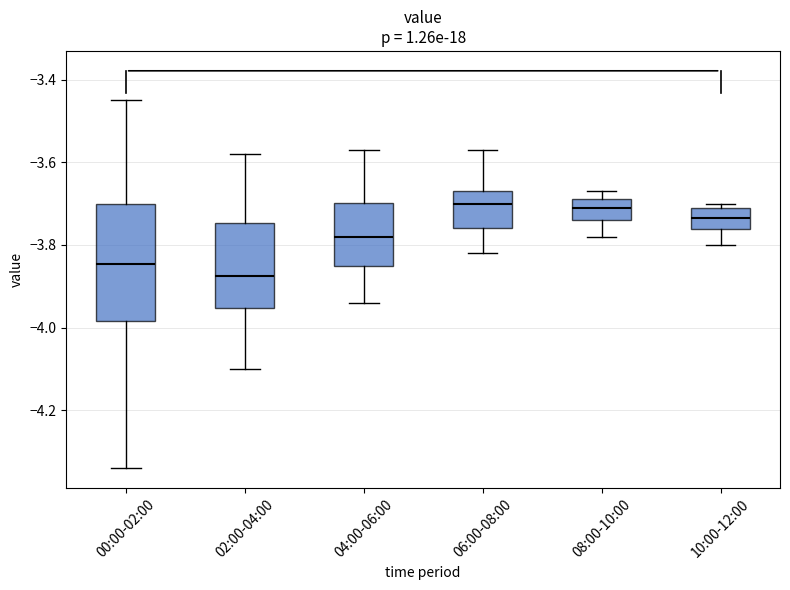

Reading left to right, transcribe this box plot: for each box, give where its median line is, the range the box spans, and where its two whiskers end, as read against the y-axis. The values are not printed on the chart, so give them approximately, as read against the axis.

00:00-02:00: median -3.84, box -3.98 to -3.70, whiskers -4.34 to -3.44
02:00-04:00: median -3.88, box -3.96 to -3.74, whiskers -4.10 to -3.58
04:00-06:00: median -3.78, box -3.84 to -3.70, whiskers -3.94 to -3.56
06:00-08:00: median -3.70, box -3.76 to -3.66, whiskers -3.82 to -3.56
08:00-10:00: median -3.70, box -3.74 to -3.68, whiskers -3.78 to -3.66
10:00-12:00: median -3.74, box -3.76 to -3.70, whiskers -3.80 to -3.70 (just above the box's upper edge)